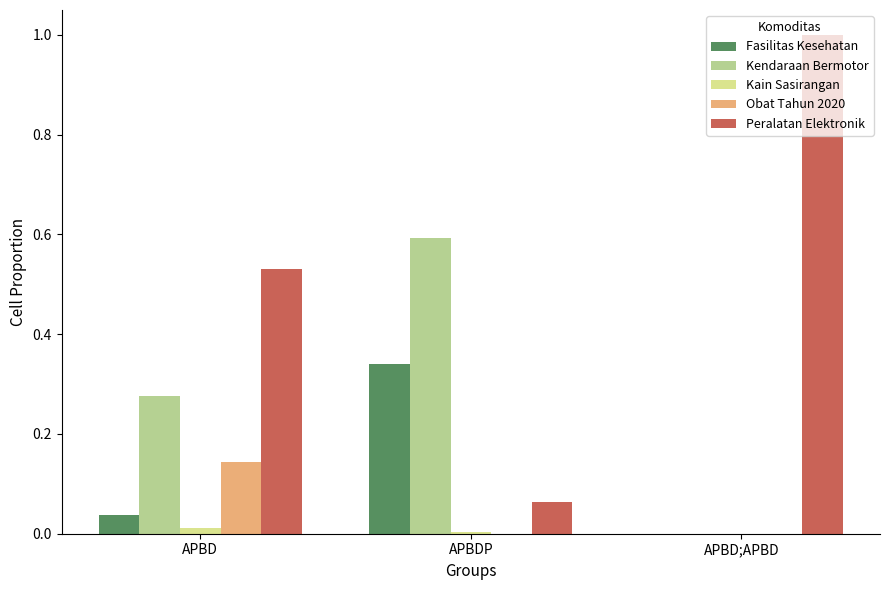

What is the sum of all Fasilitas Kesehatan values?

0.4